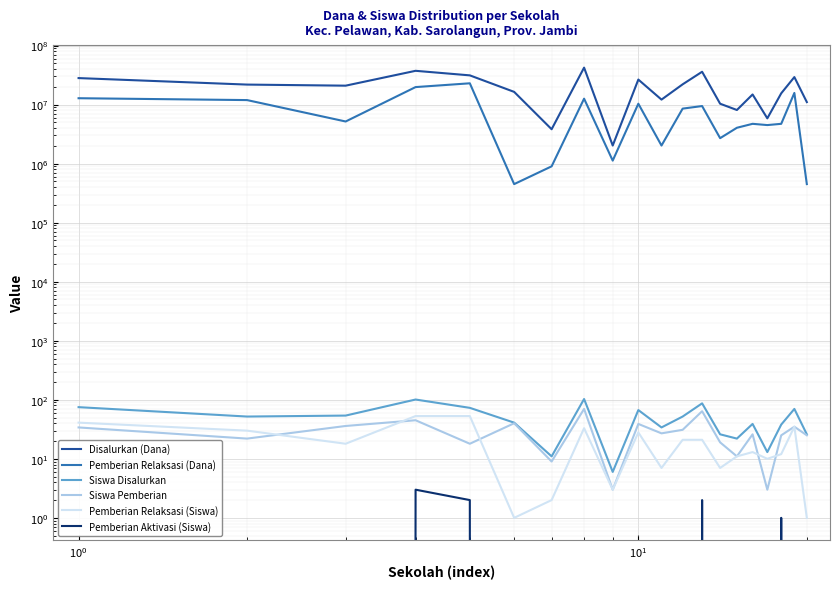

Which series has the largest total across all categories?

Disalurkan (Dana)